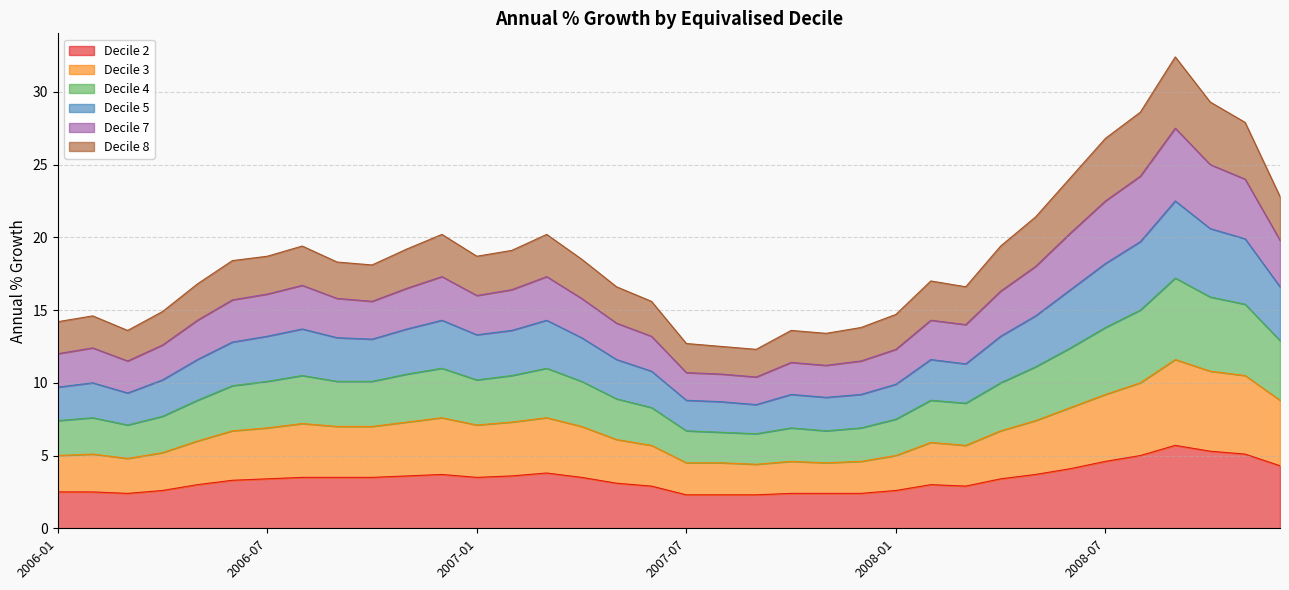

At which category is the sum across all series the highest?

2008-09